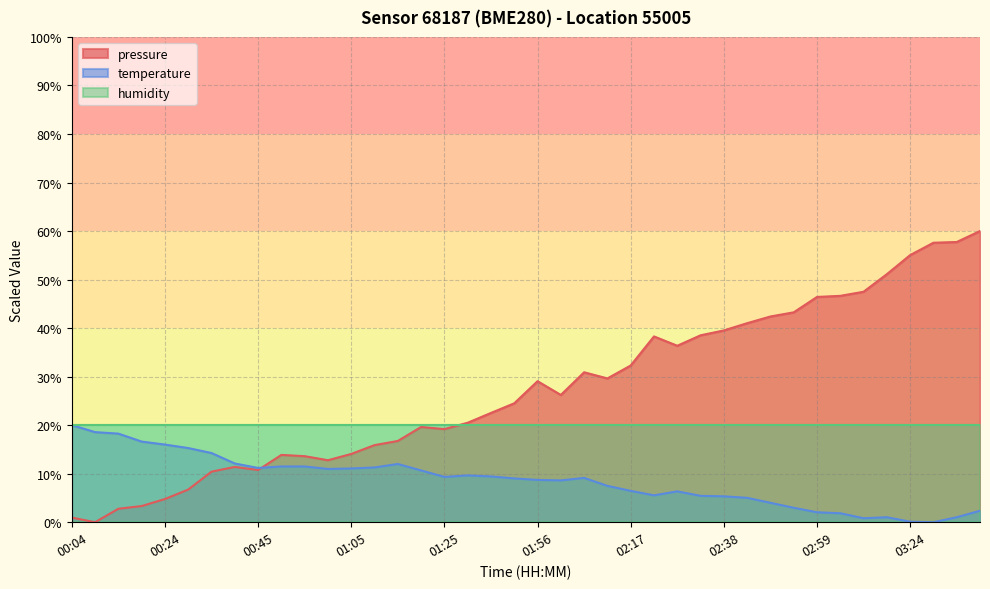

At which category does the chart reach its minimum across all series?

00:09